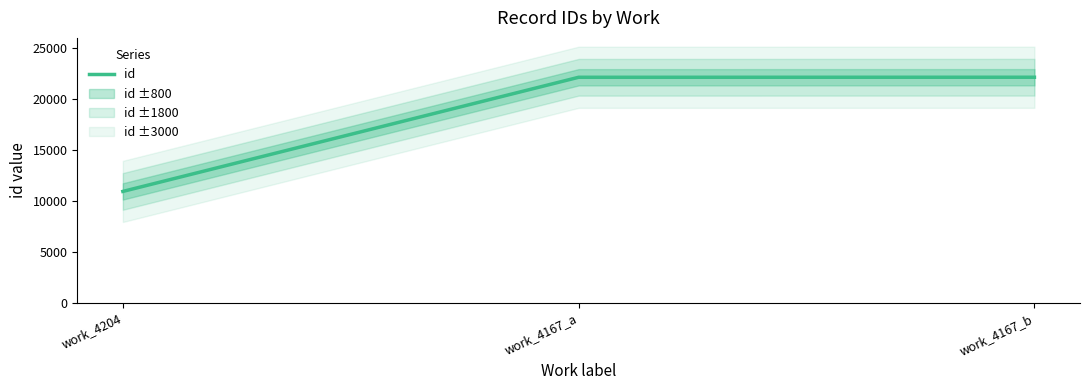

Approximately how many times larger is the value at work_4167_a compared to work_4167_b?

1.0